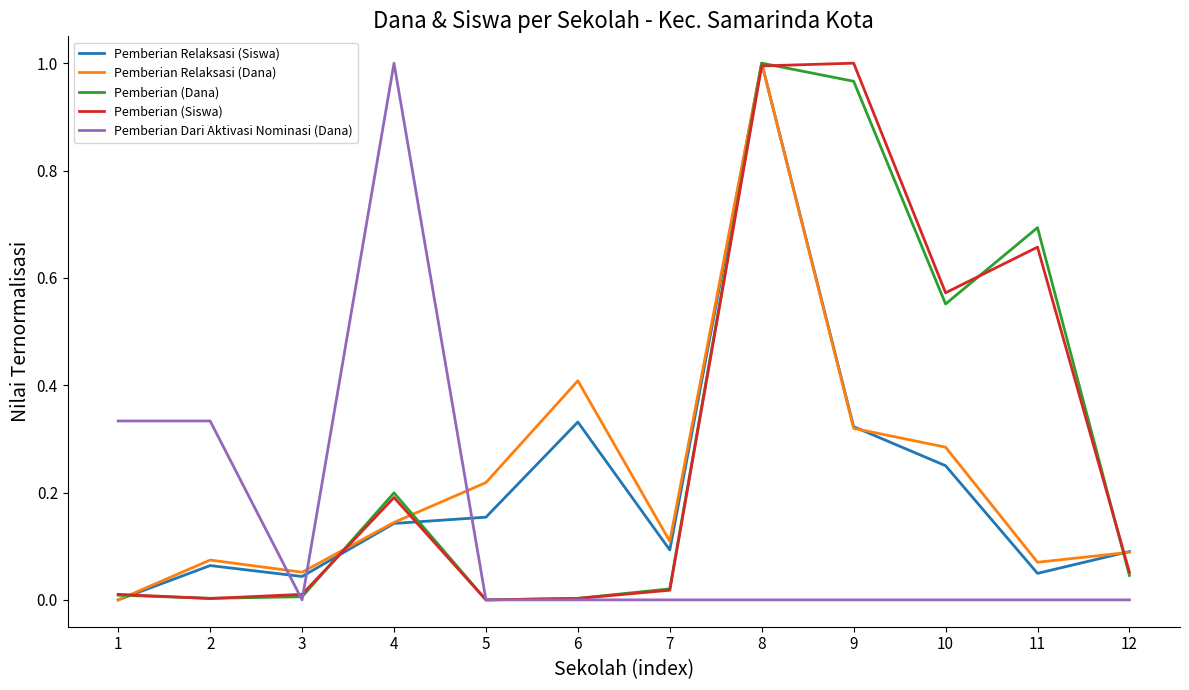

In Pemberian (Dana), how many points are lower than both neighbors (excluding endpoints)?

3